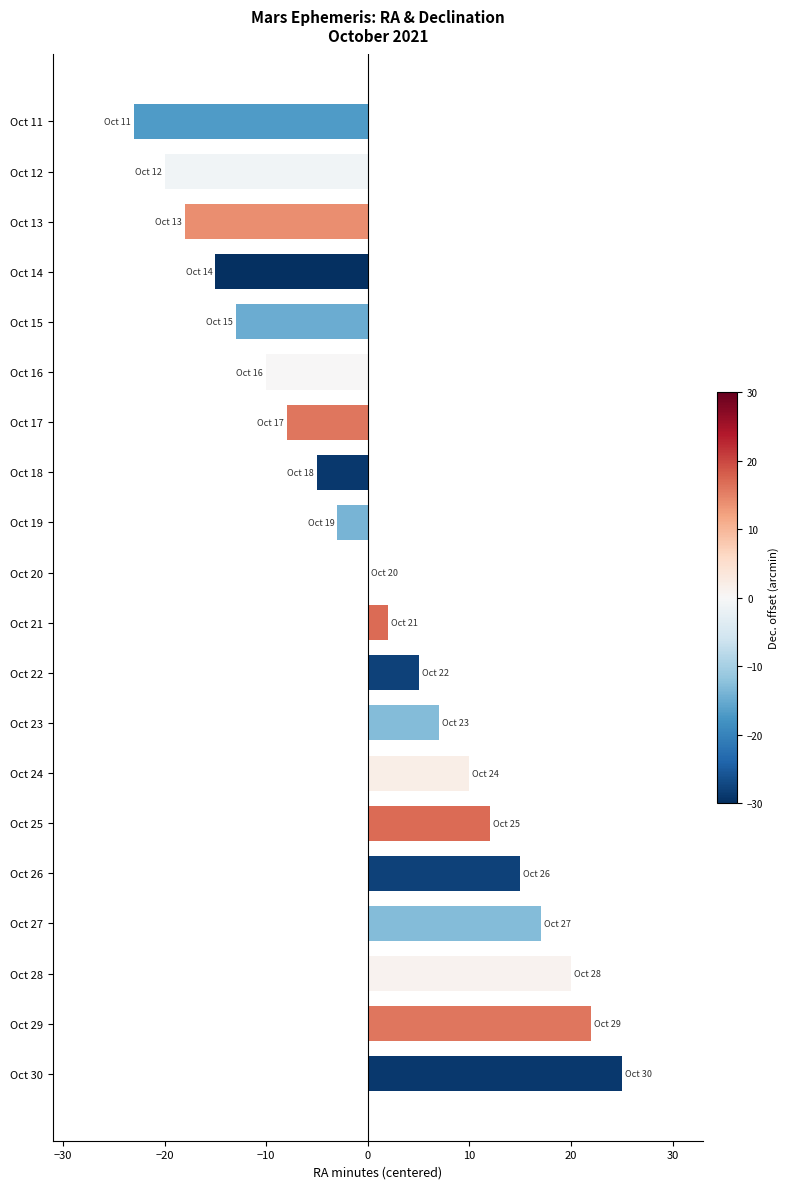

The chart shows a value of 25 at Oct 30. True or false?

True